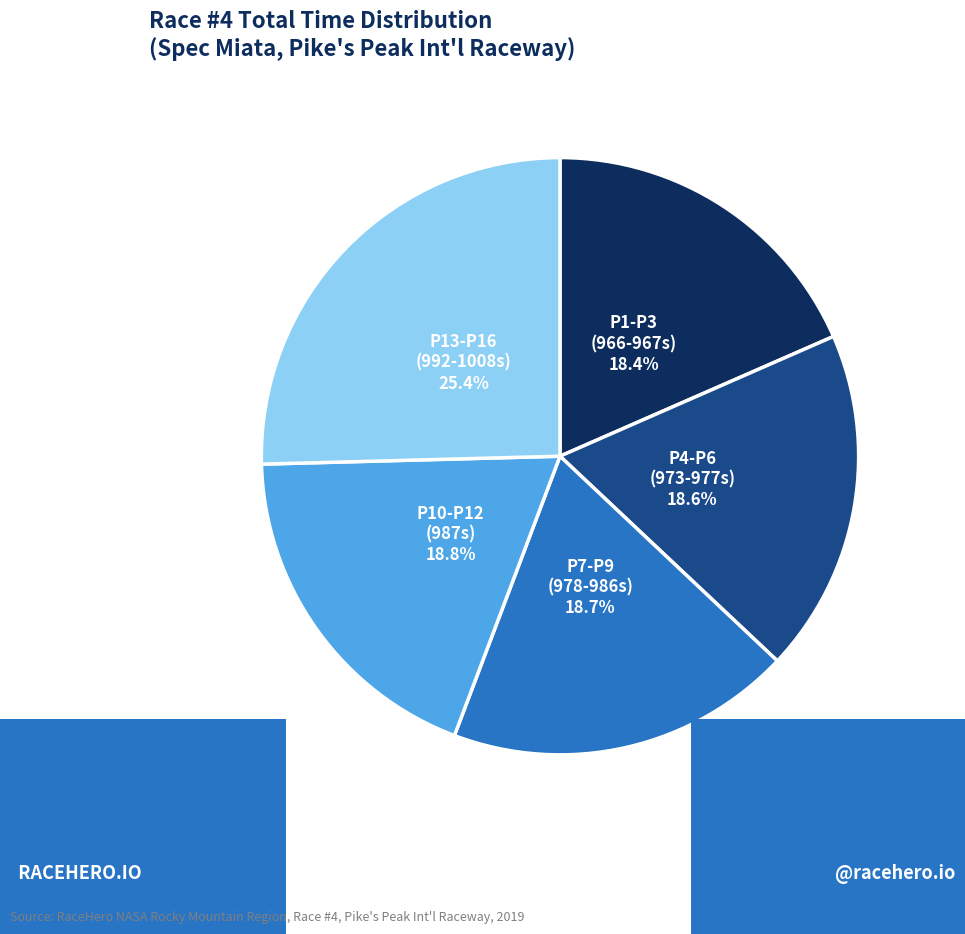

Count the number of slices in the pie.

5